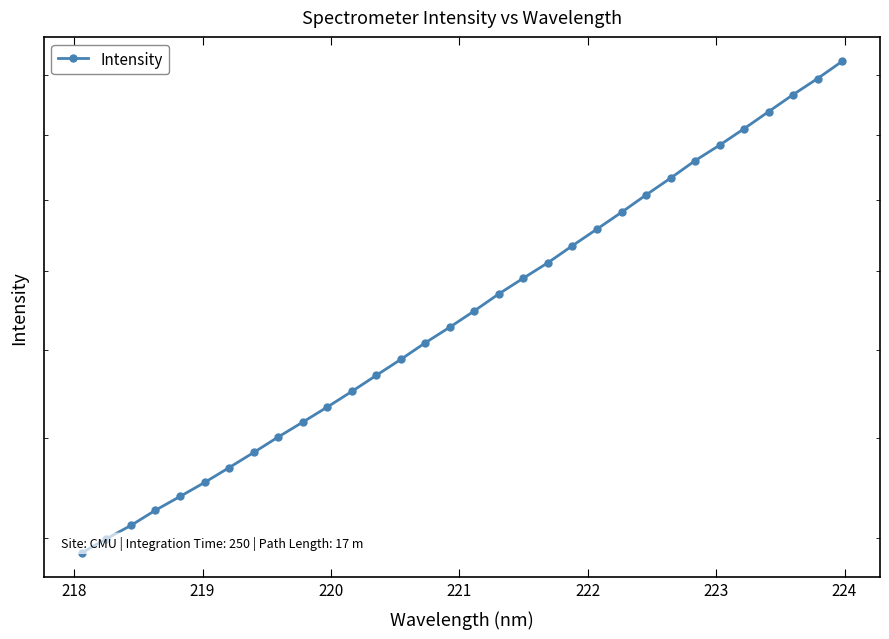

The value at 19 is 748.7. True or false?

False